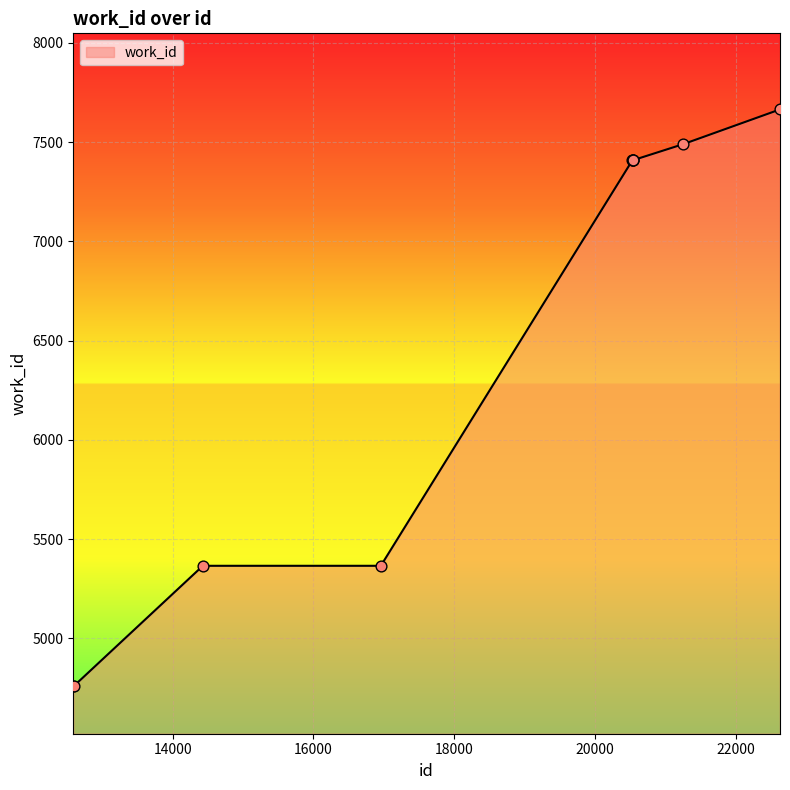

What is the maximum value shown in the chart?

7665